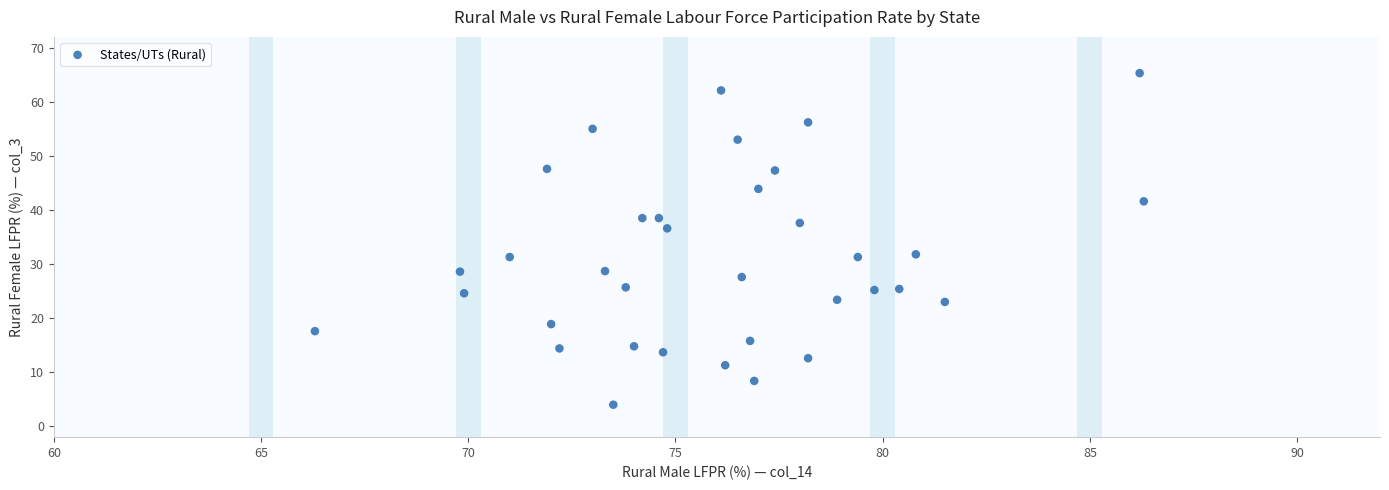

What is the range of X values (max minus min)?

20.0